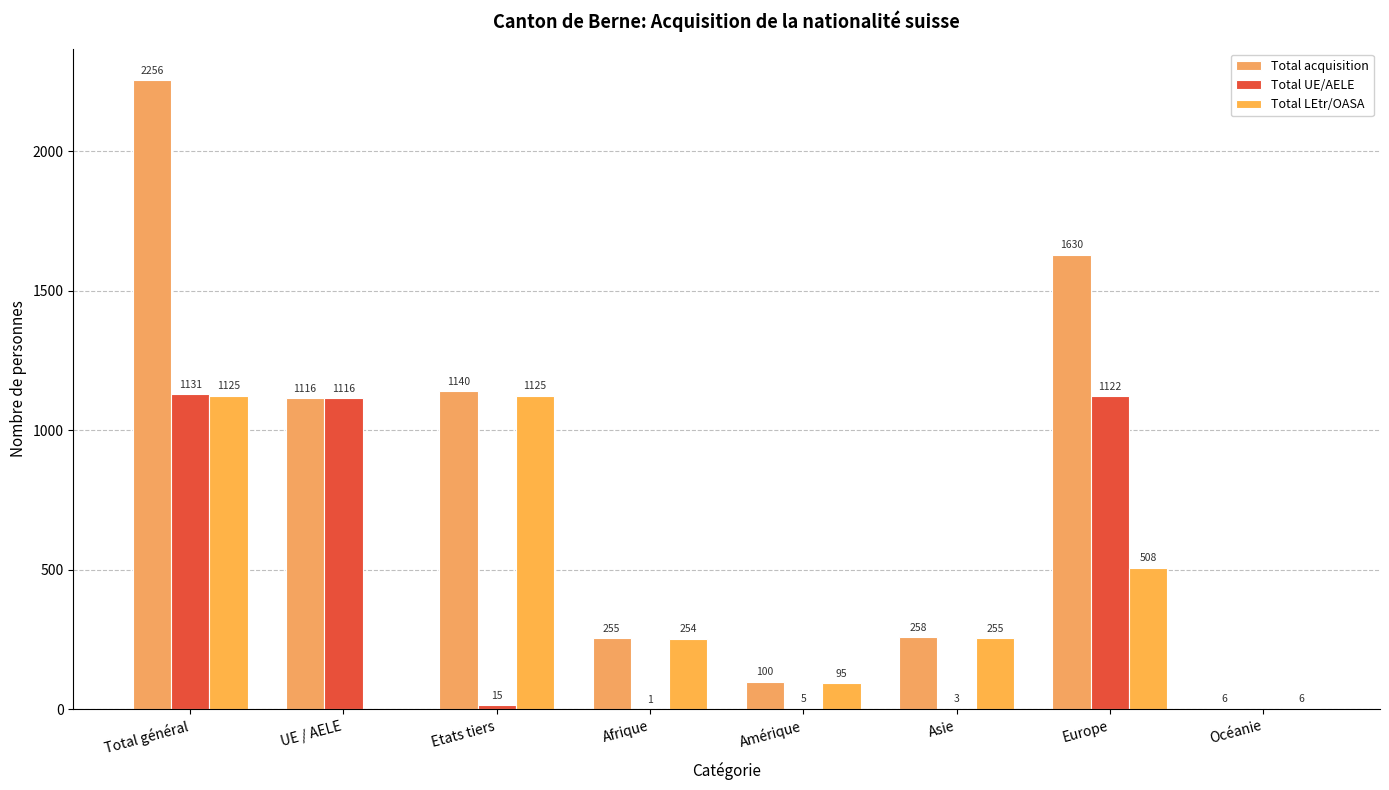

How many data points does each series have?

8